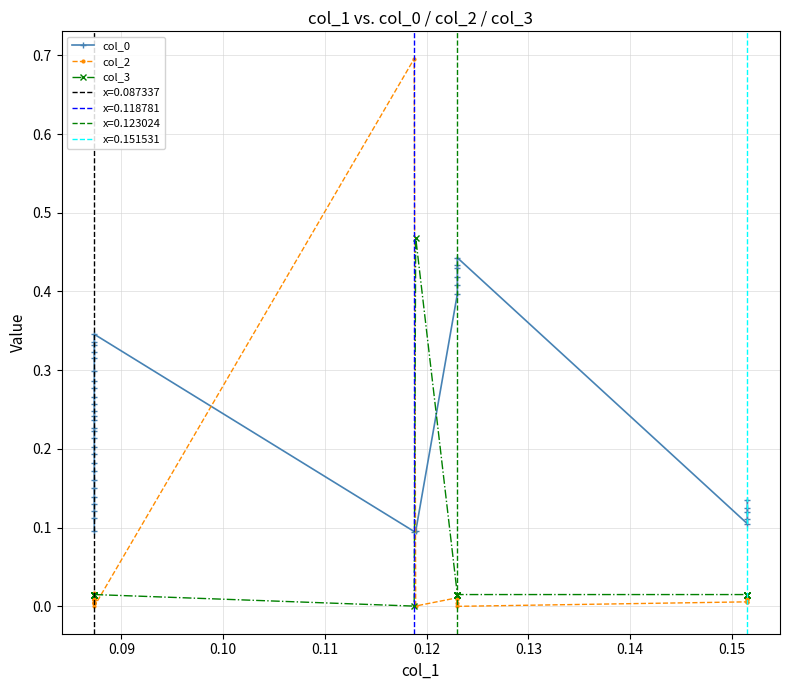

Reading right to left, what are all the values shown in this chart?

col_0: 0.1	0.1	0.1	0.1	0.1	0.4	0.4	0.4	0.4	0.4	0.4	0.1	0.1	0.3	0.3	0.3	0.3	0.3	0.3	0.3	0.3	0.3	0.3	0.2	0.2	0.2	0.2	0.2	0.2	0.2	0.2	0.2	0.2	0.2	0.2	0.1	0.1	0.1	0.1	0.1
col_2: 0.0	0.0	0.0	0.0	0.0	0.0	0.0	0.0	0.0	0.0	0.0	0.0	0.7	0.0	0.0	0.0	0.0	0.0	0.0	0.0	0.0	0.0	0.0	0.0	0.0	0.0	0.0	0.0	0.0	0.0	0.0	0.0	0.0	0.0	0.0	0.0	0.0	0.0	0.0	0.0
col_3: 0.0	0.0	0.0	0.0	0.0	0.0	0.0	0.0	0.0	0.0	0.0	0.5	0.0	0.0	0.0	0.0	0.0	0.0	0.0	0.0	0.0	0.0	0.0	0.0	0.0	0.0	0.0	0.0	0.0	0.0	0.0	0.0	0.0	0.0	0.0	0.0	0.0	0.0	0.0	0.0